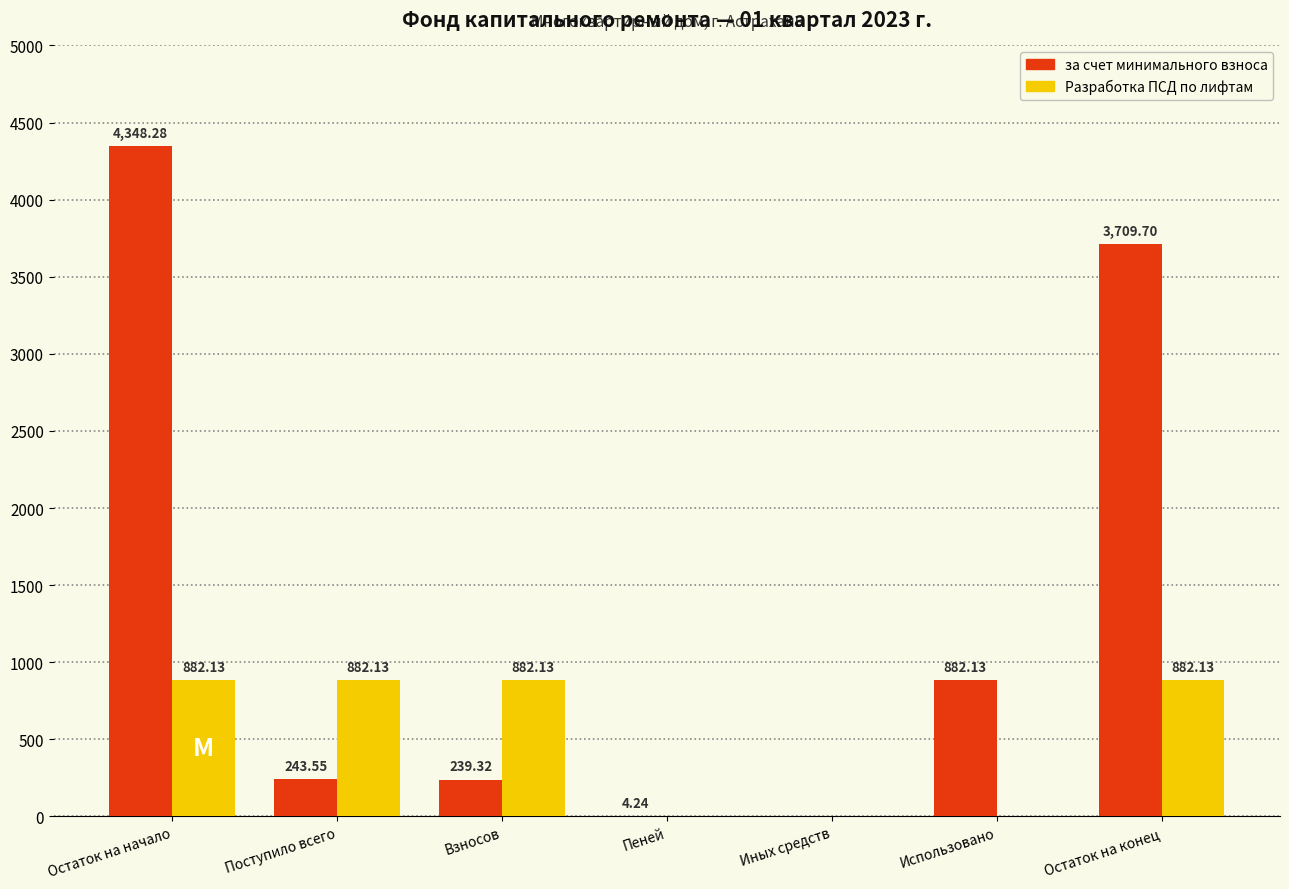

What is the total value across all series at Поступило всего?

1125.7